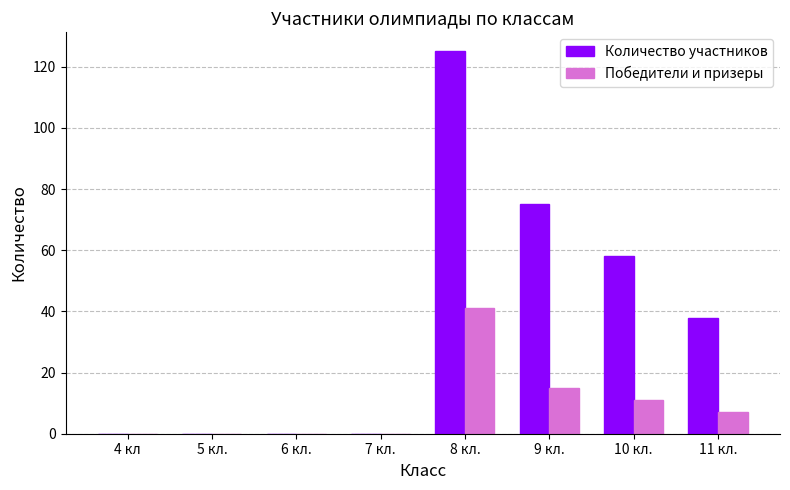

What is the maximum value for Количество участников?

125